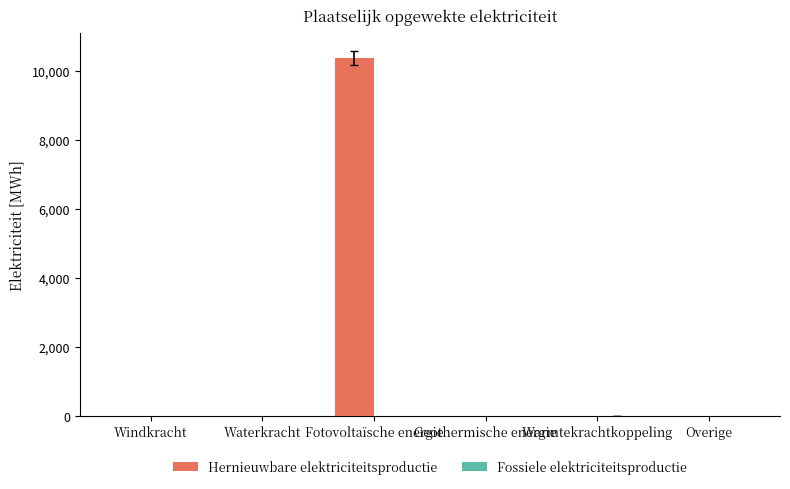

Which series has the largest total across all categories?

Hernieuwbare elektriciteitsproductie